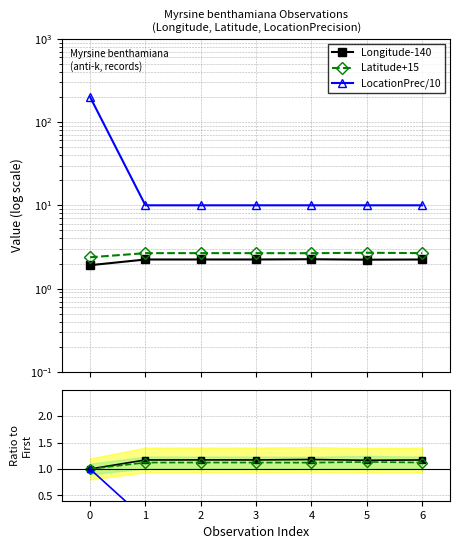

At how many categories does at least one series exceed 70?

1